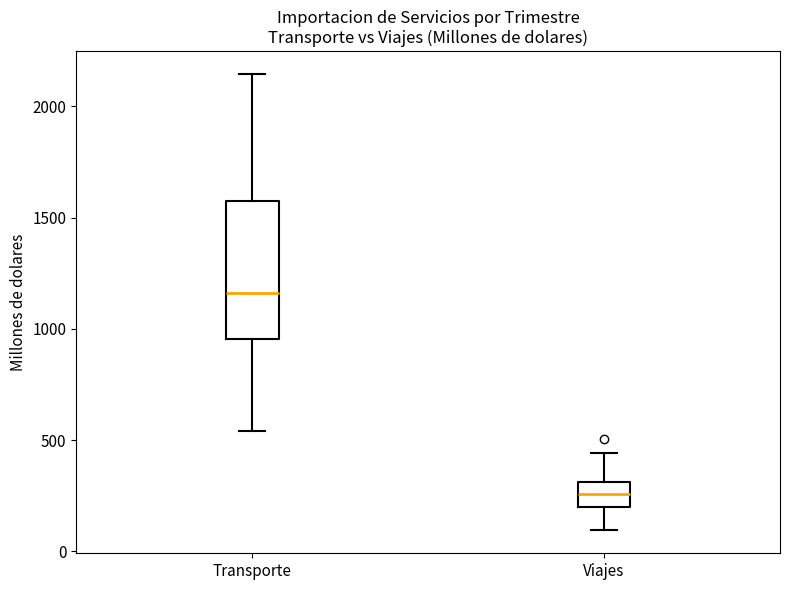

Reading left to right, read every box against the y-axis: the position of its median line, the range the box covers, and the ends of its whiskers. The values are not printed on the chart, so give them approximately, as read against the axis.

Transporte: median 1150, box 950 to 1550, whiskers 550 to 2150
Viajes: median 250, box 200 to 300, whiskers 100 to 450